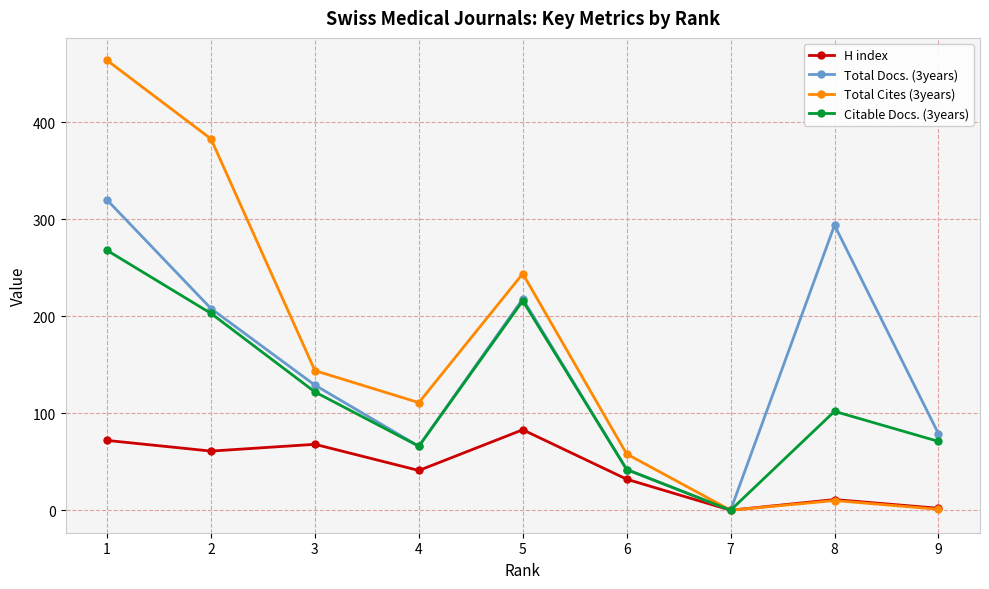

What is the spread (max minus min) of values at 6?

26